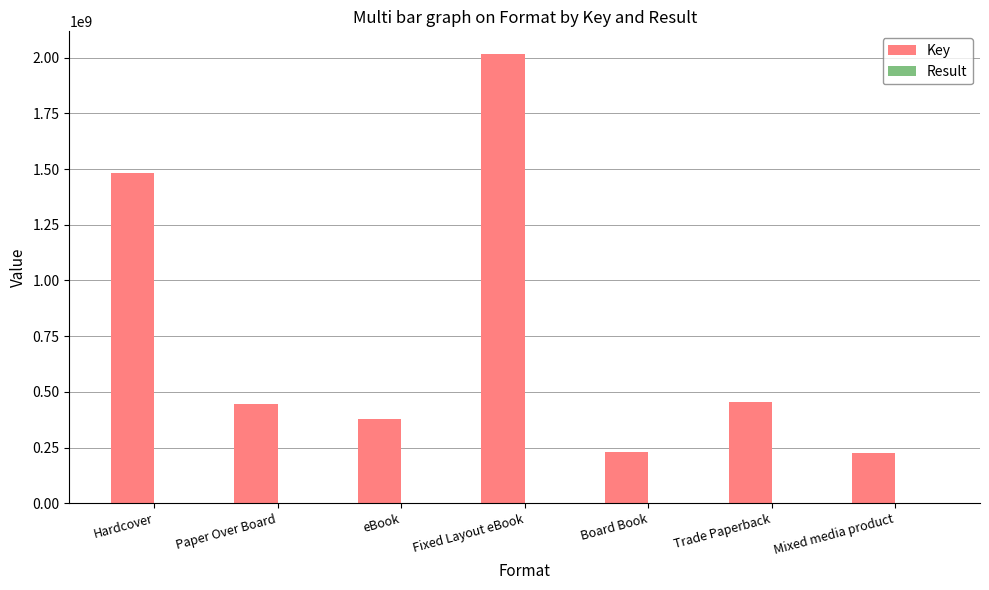

Are the bars grouped side by side (vs. stacked)?

Yes